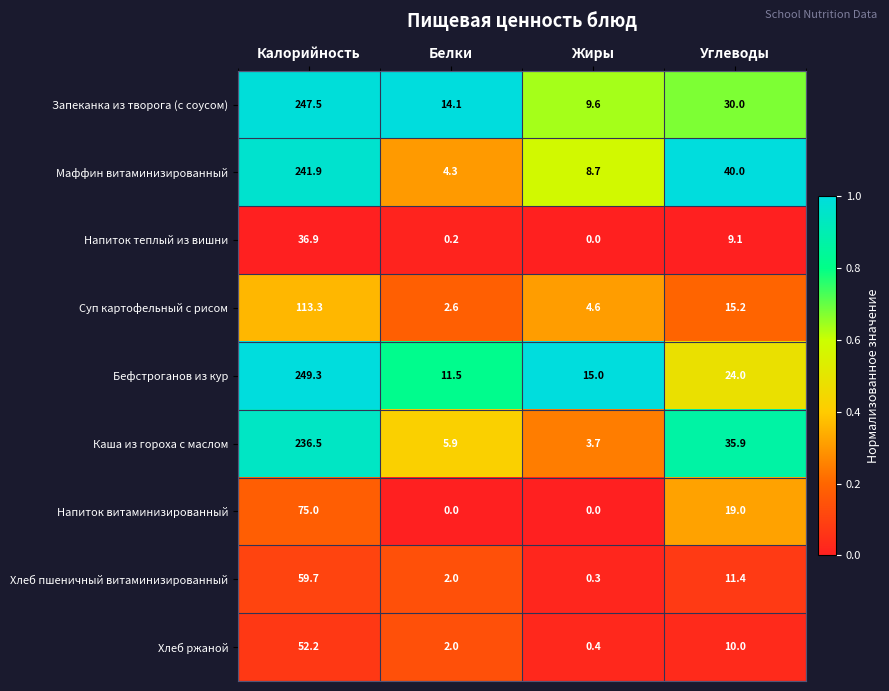

Is the value of Хлеб ржаной at Жиры greater than the value of Хлеб пшеничный витаминизированный at Белки?

No